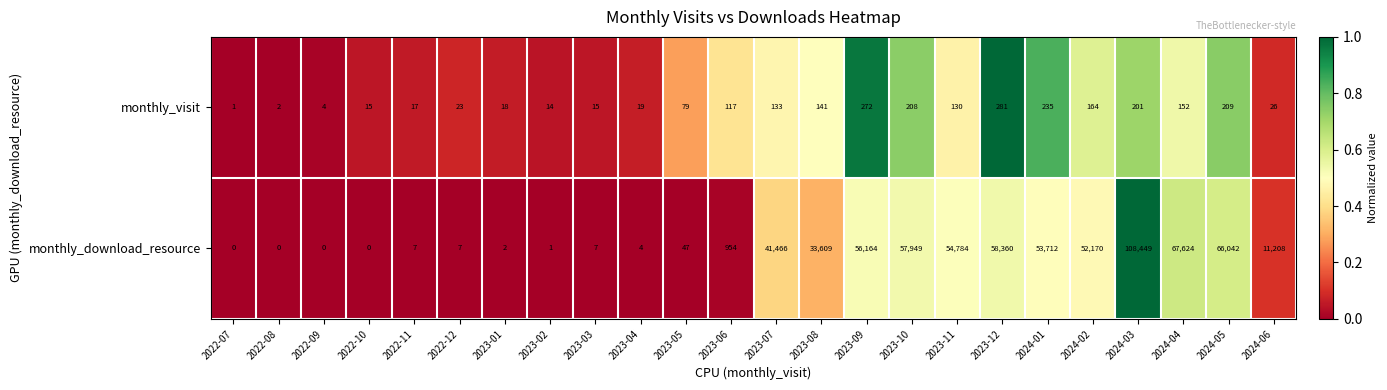

At how many categories does at least one series exceed 0?

24